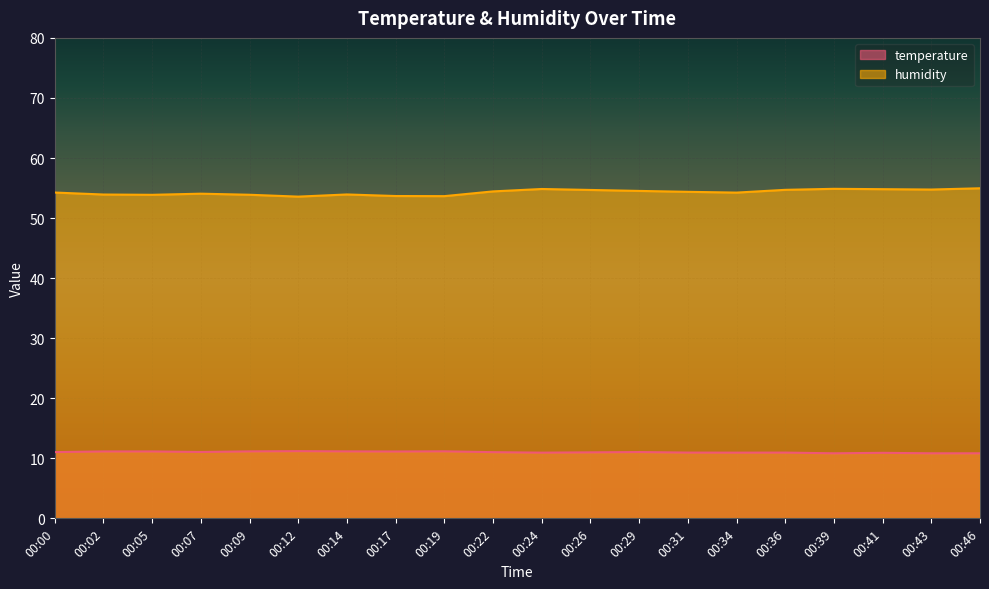

Reading left to right, transcribe all the data shown in this chart.

temperature: 11.0	11.1	11.1	11.1	11.2	11.2	11.2	11.1	11.2	11.0	10.9	11.0	11.0	10.9	10.9	10.9	10.8	10.9	10.8	10.8
humidity: 54.2	53.9	53.9	54.1	53.9	53.6	53.9	53.7	53.6	54.4	54.8	54.7	54.5	54.4	54.2	54.7	54.9	54.8	54.8	55.0